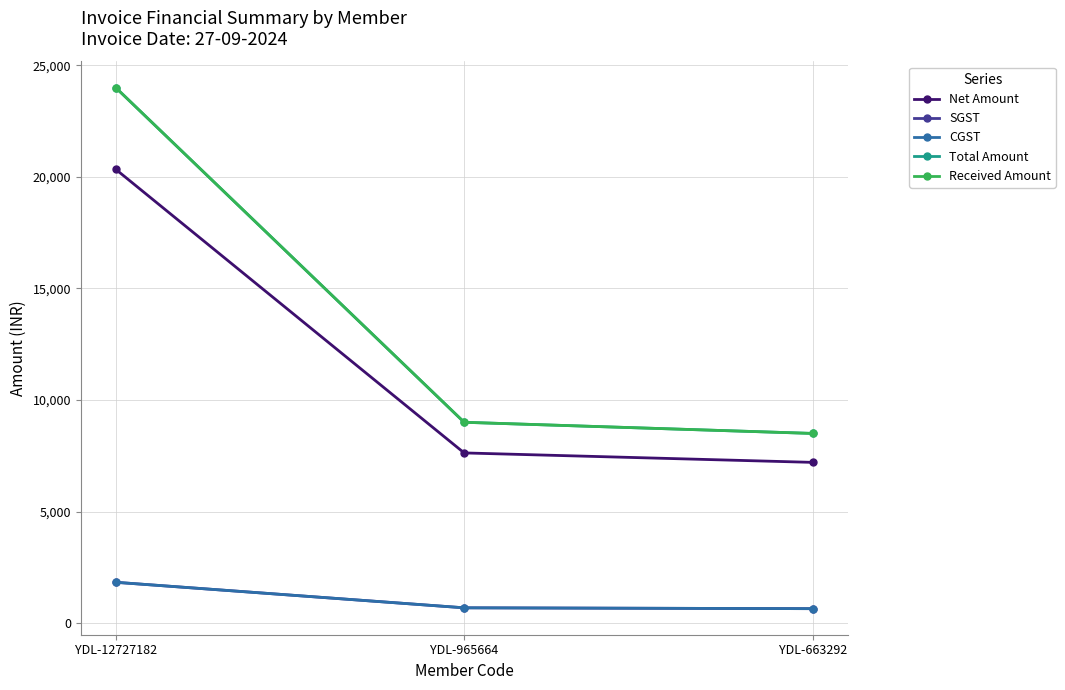

Is this an area chart (filled region under the line)?

No